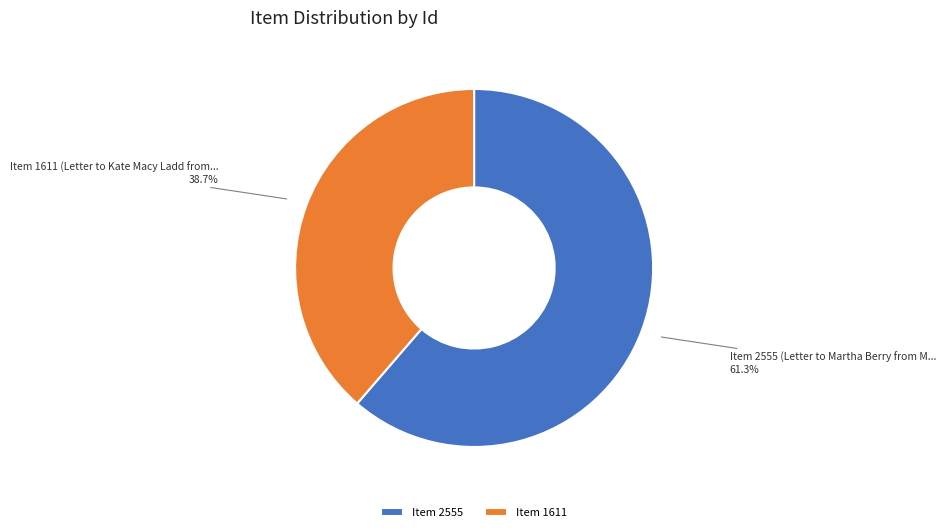

What is the majority slice?

Item 2555